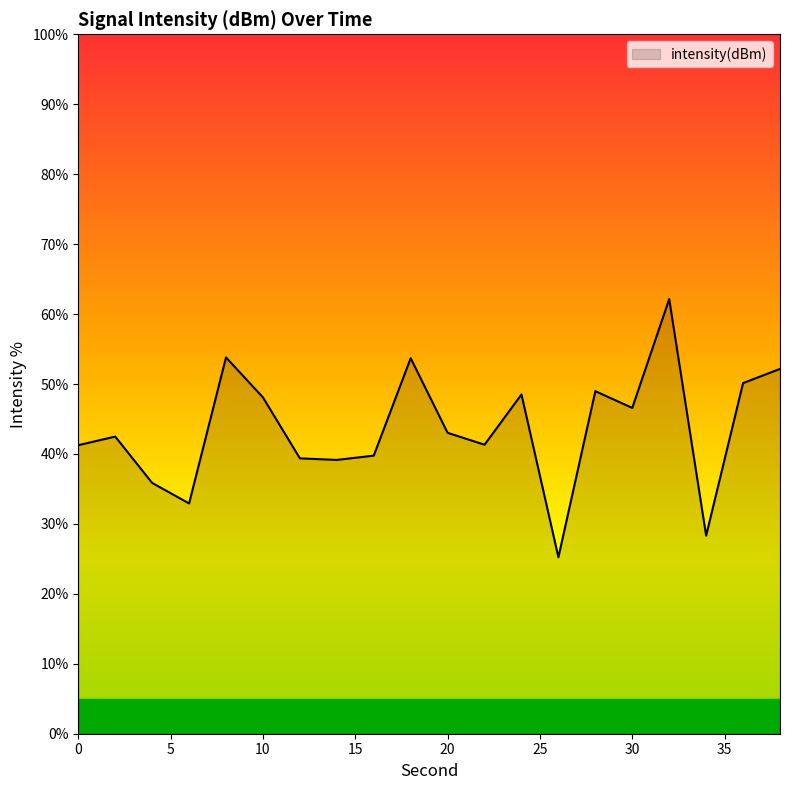

What is the smallest value displayed?

25.2